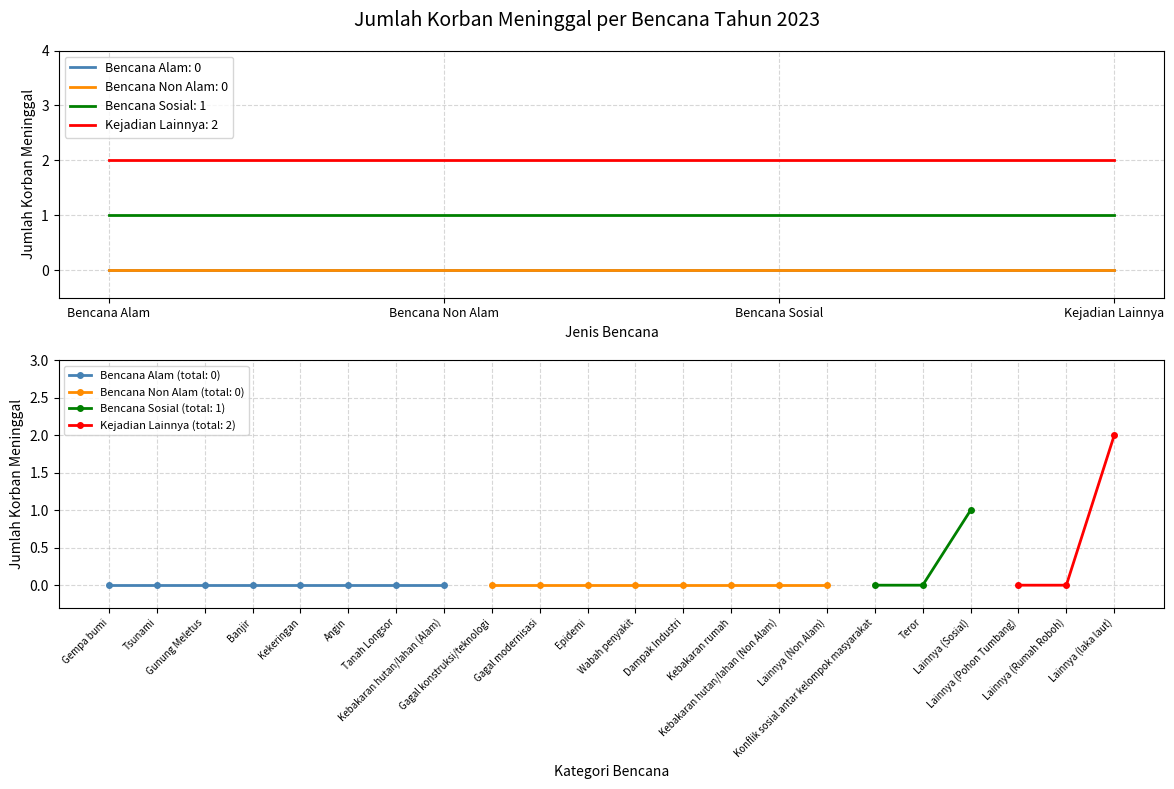

Count the Bencana Sosial values in the range 0 to 1.

3